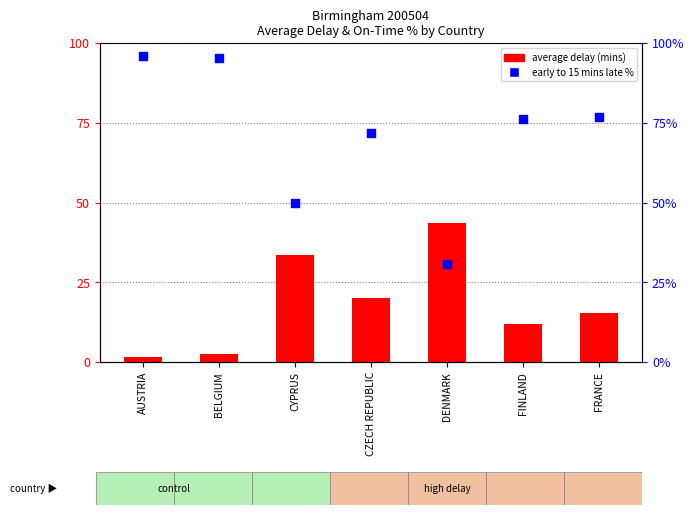

At how many categories does at least one series exceed 78?

2